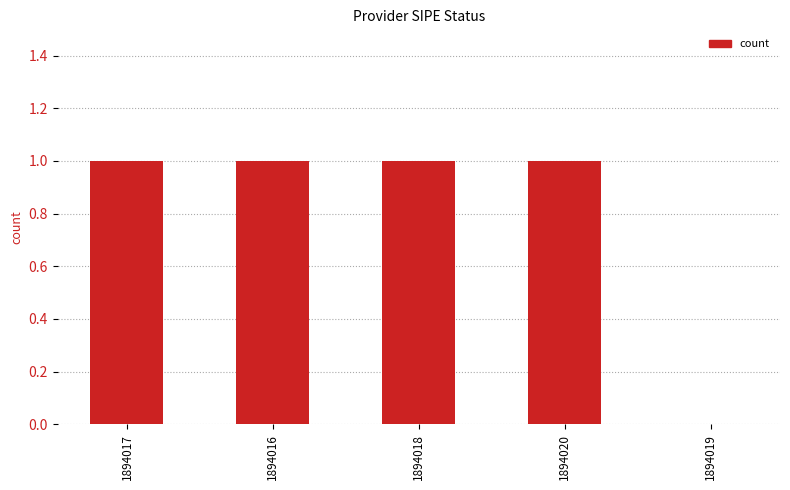

At which label is the value closest to 0?

1894019